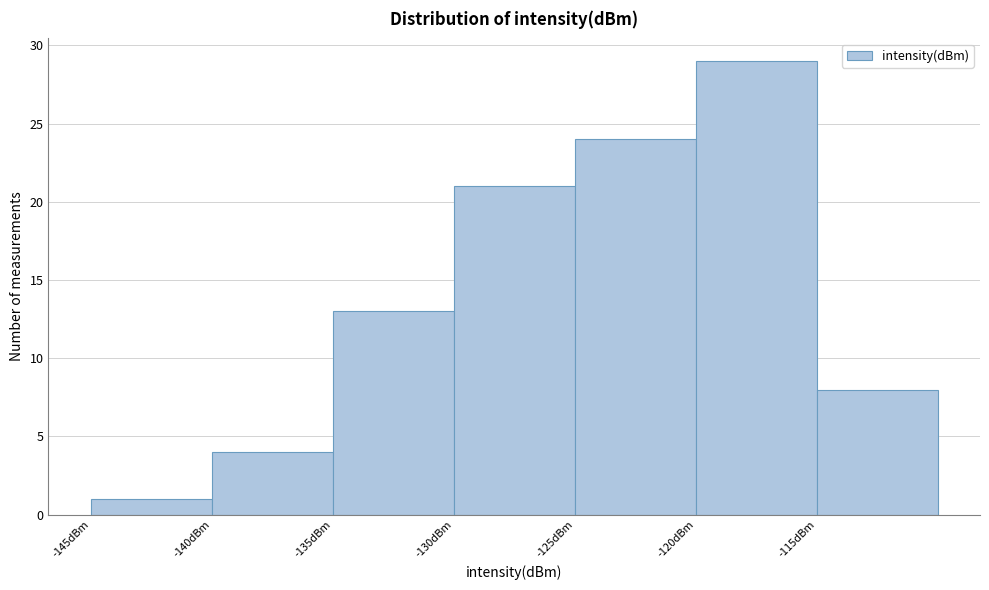

Reading left to right, transcribe this chart: for each bar, give the range it covers on the x-axis and its height. The values are not printed on the chart, so give them approximately, as read against the axis.

-145 to -140: 1
-140 to -135: 4
-135 to -130: 13
-130 to -125: 21
-125 to -120: 24
-120 to -115: 29
-115 to -110: 8